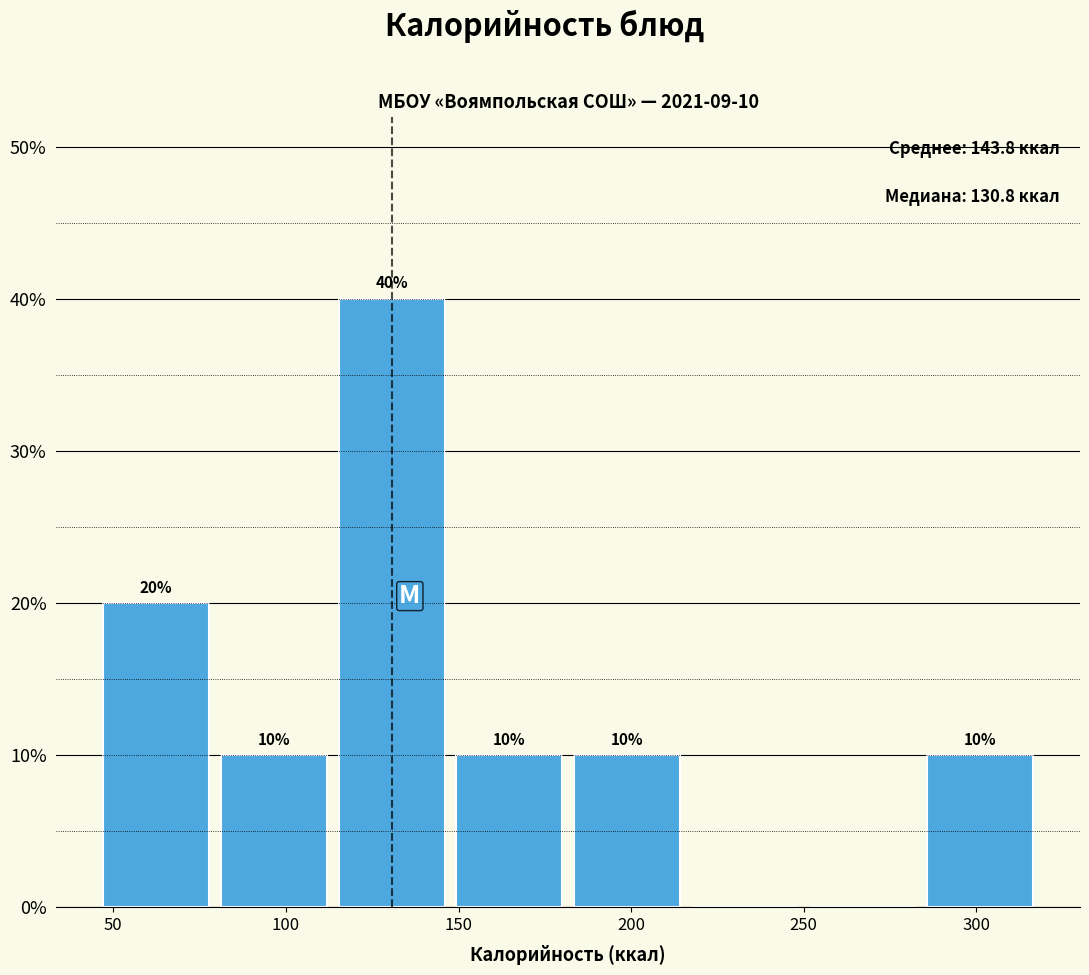

Over which range of the x-axis is the bar tallest?

115 to 150